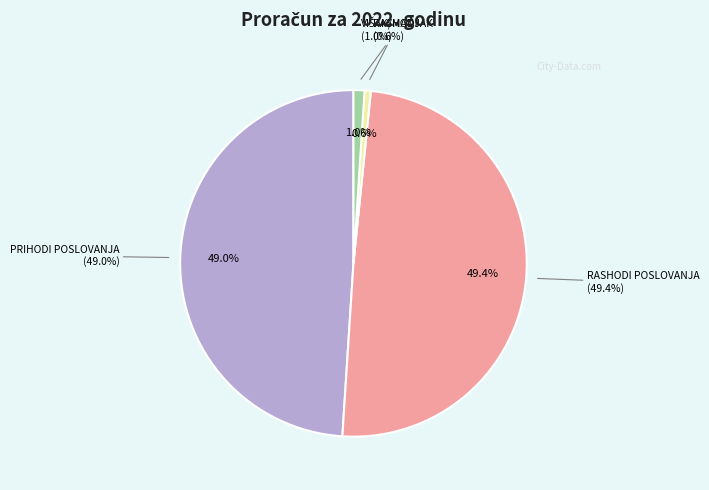

What is the change in value from RASHODI ZA NABAVU NEFINANCIJSKE IMOVINE to VIŠAK/MANJAK KOJI ĆE SE RASPOREDITI?

+94565